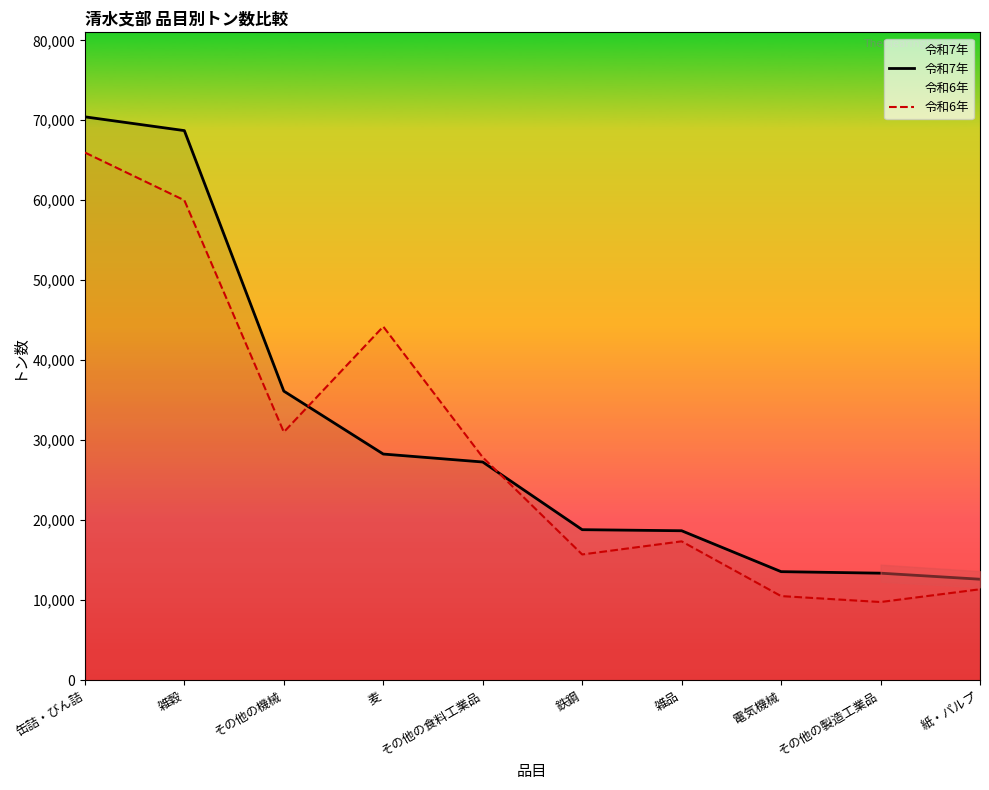

Where is the first local minimum for 令和6年?

その他の機械